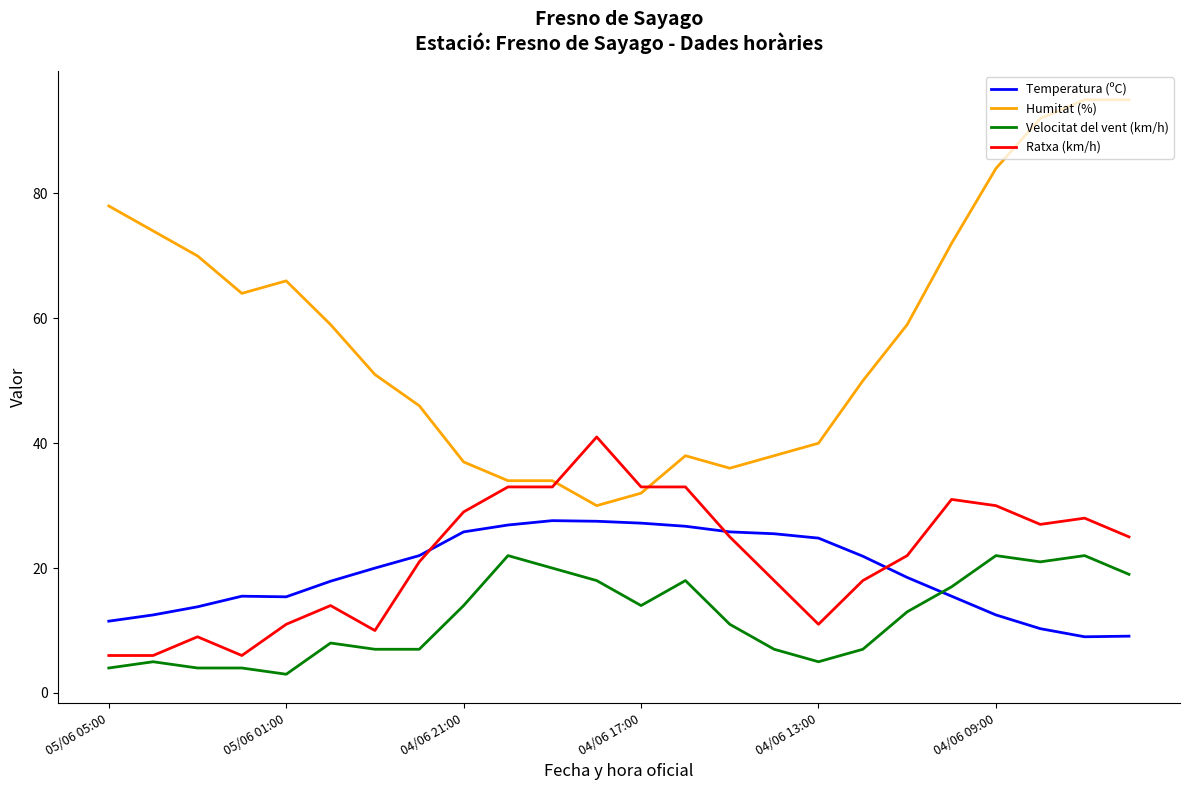

List the series in order of their peak value, highest first.

Humitat (%), Ratxa (km/h), Temperatura (ºC), Velocitat del vent (km/h)